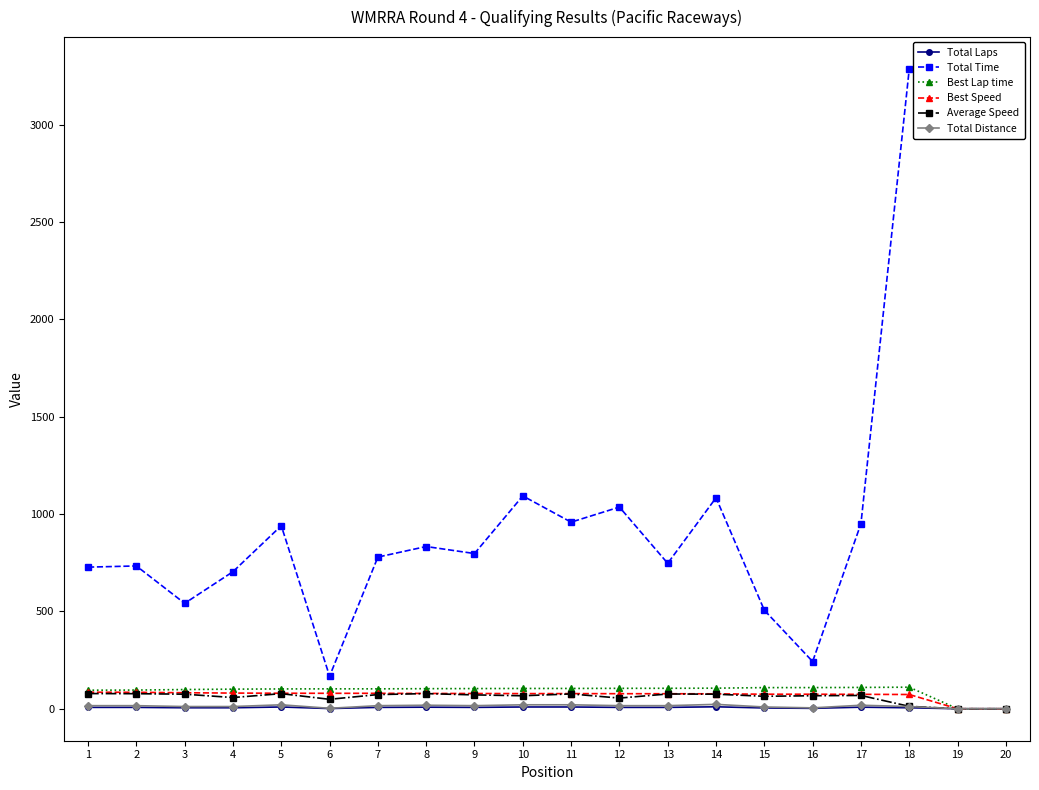

The value of Best Lap time at 11 is 104.2. True or false?

True